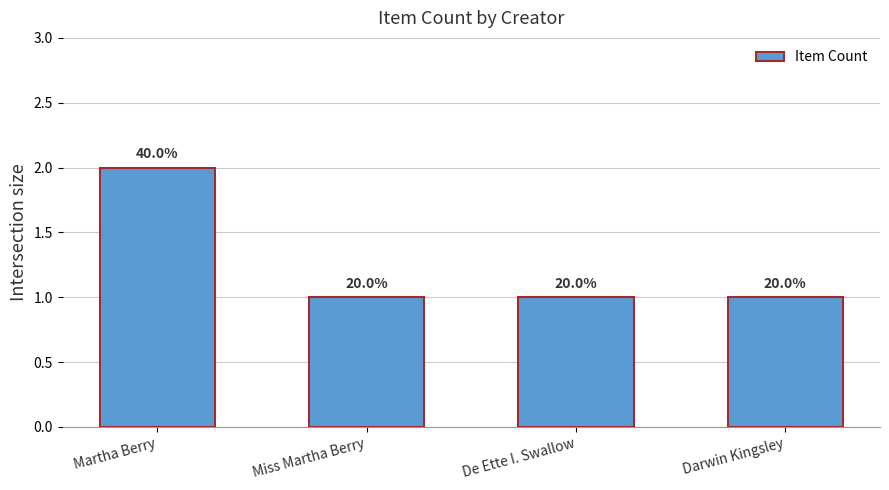

Is it true that the value at Martha Berry is 3?

False